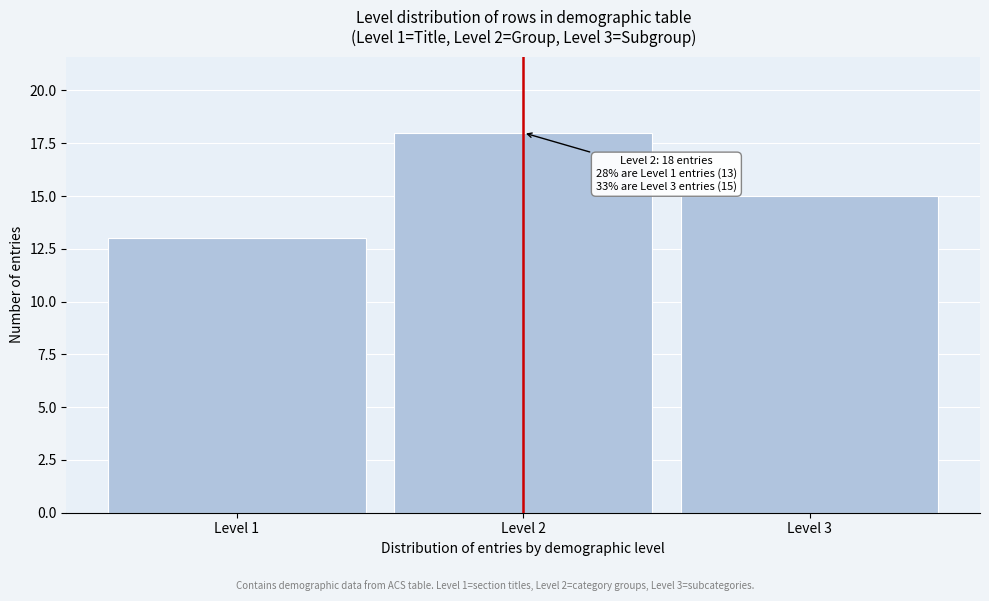

Reading right to left, list all the values displayed in this chart.

15	18	13